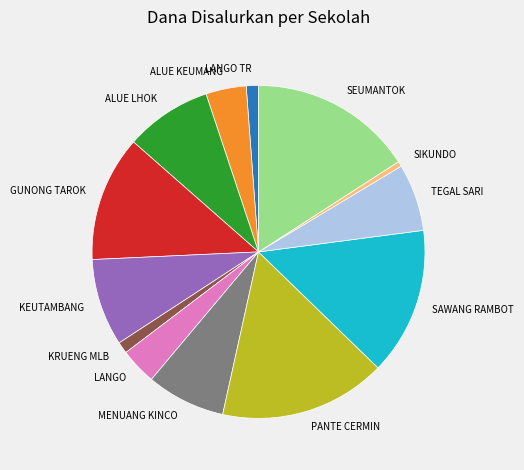

Combined, do MENUANG KINCO and TEGAL SARI account for over 50%?

No